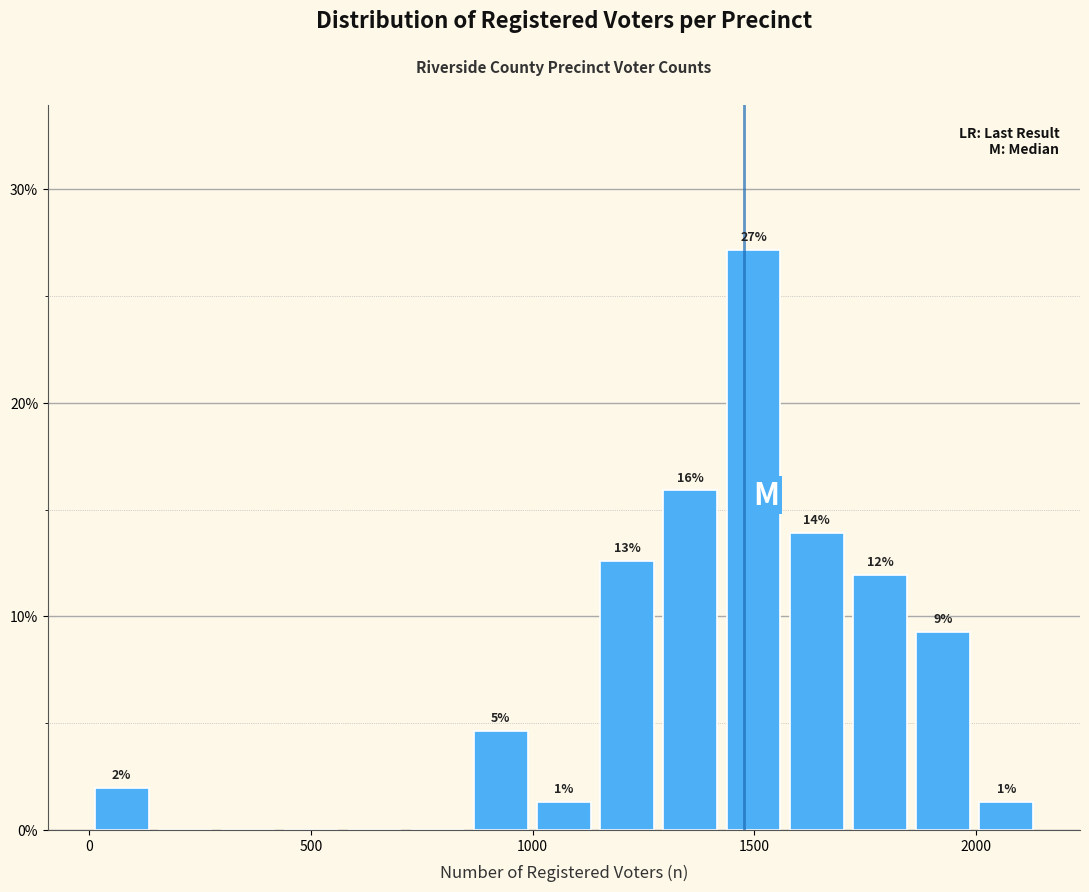

Read against the x-axis, roughly where is the centre of the tallest bar?

1500